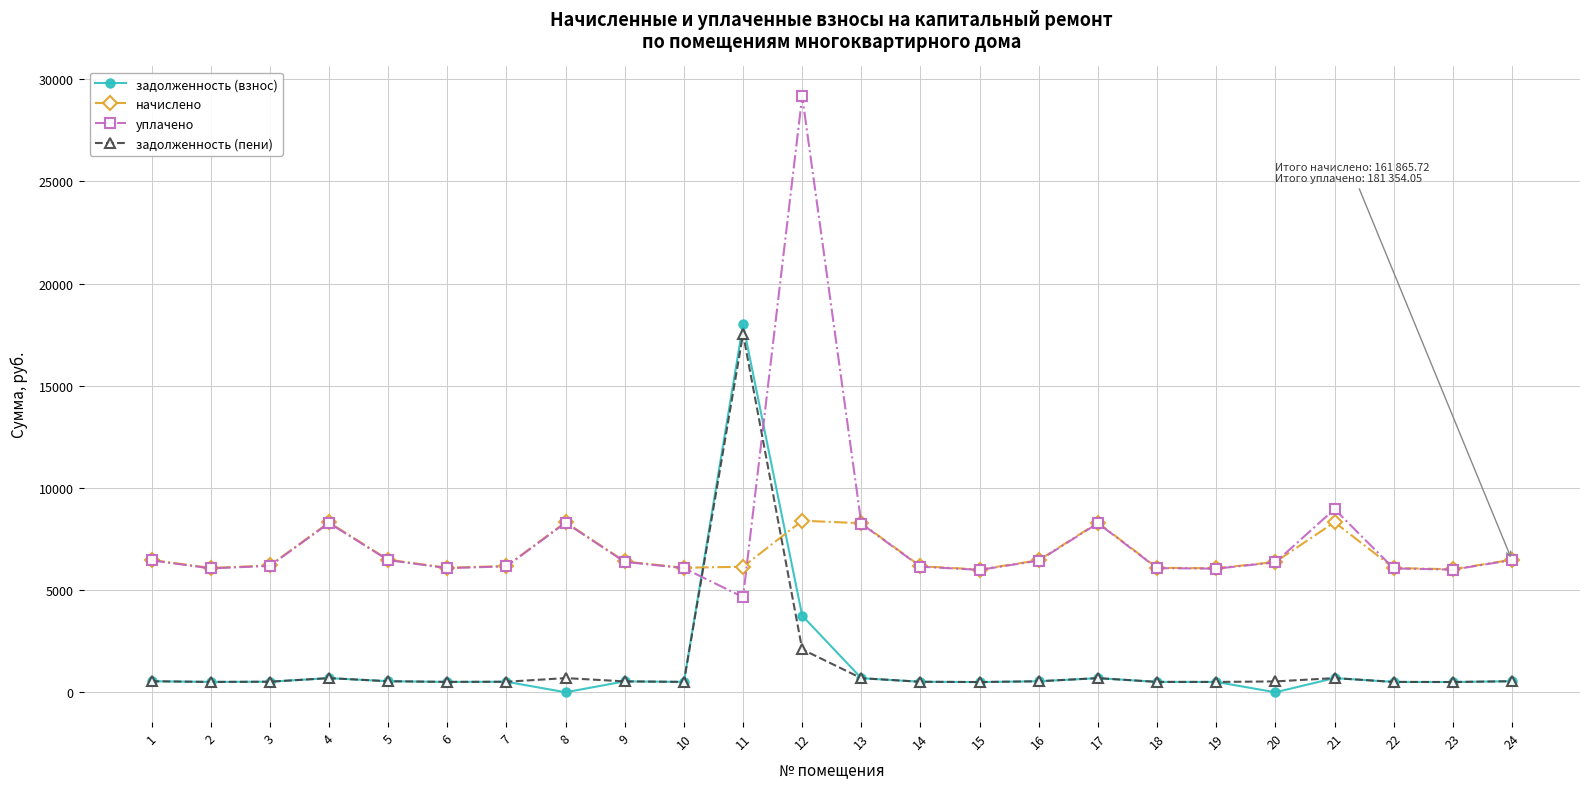

Is the value of начислено at 19 greater than the value of задолженность (взнос) at 1?

Yes